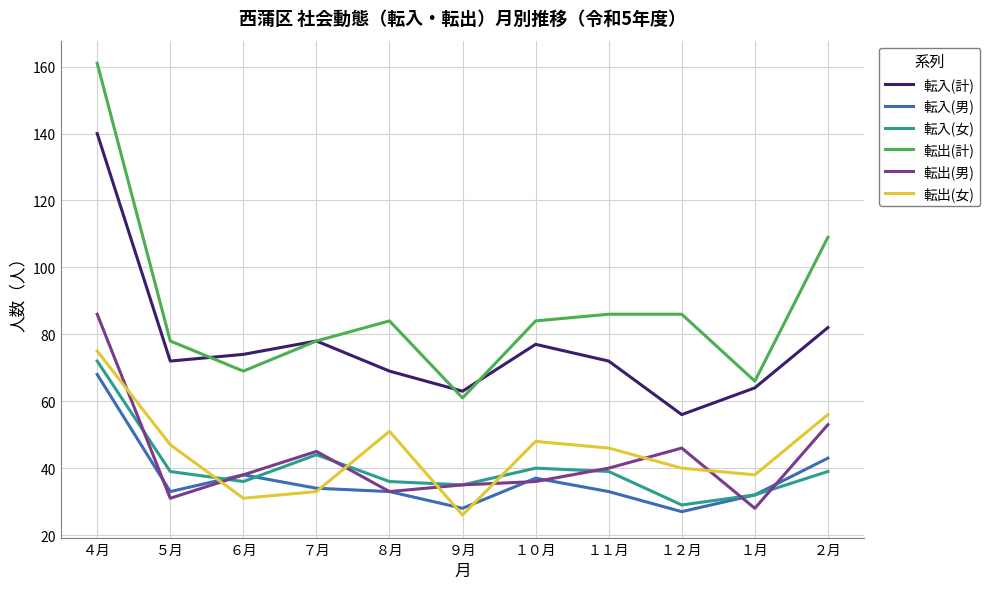

How many values in the 転入(女) series are below 39?

5